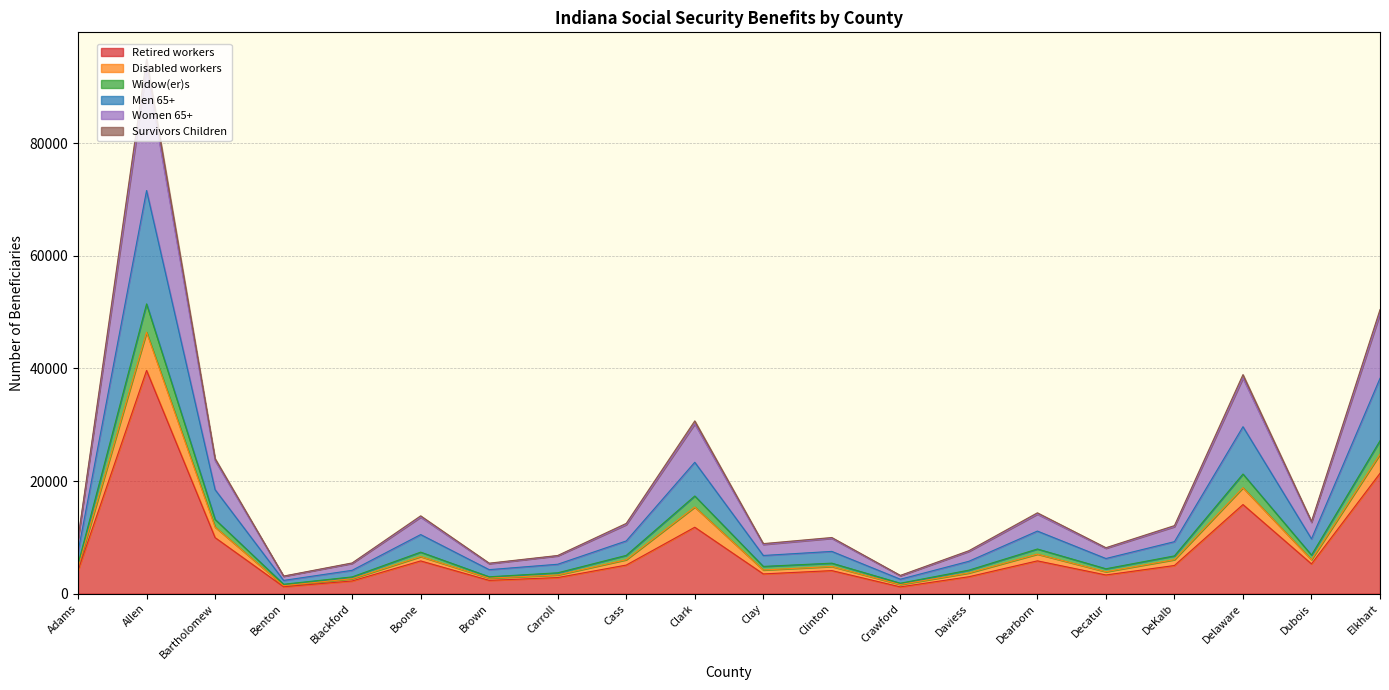

How many lines are shown in the chart?

6